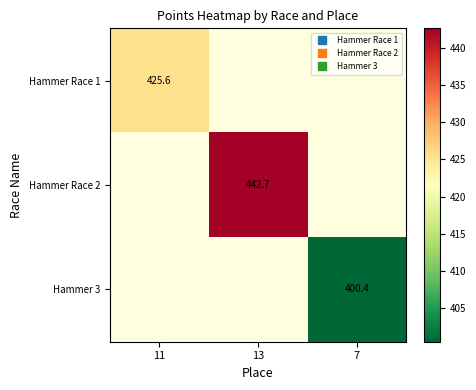

How many data points does each series have?

3